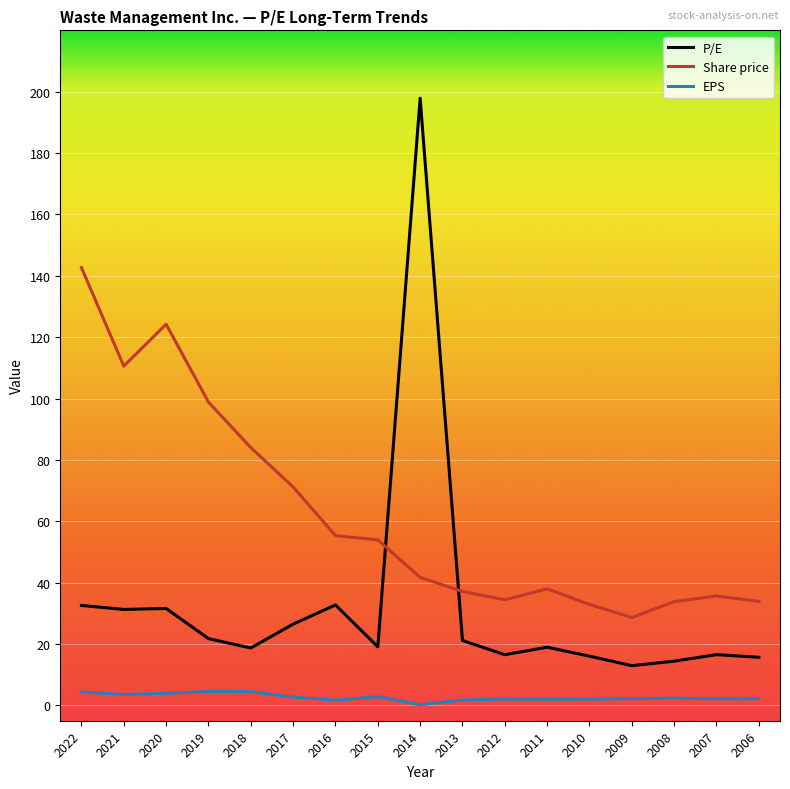

Between 2011 and 2008, which series saw the biggest shift?

P/E